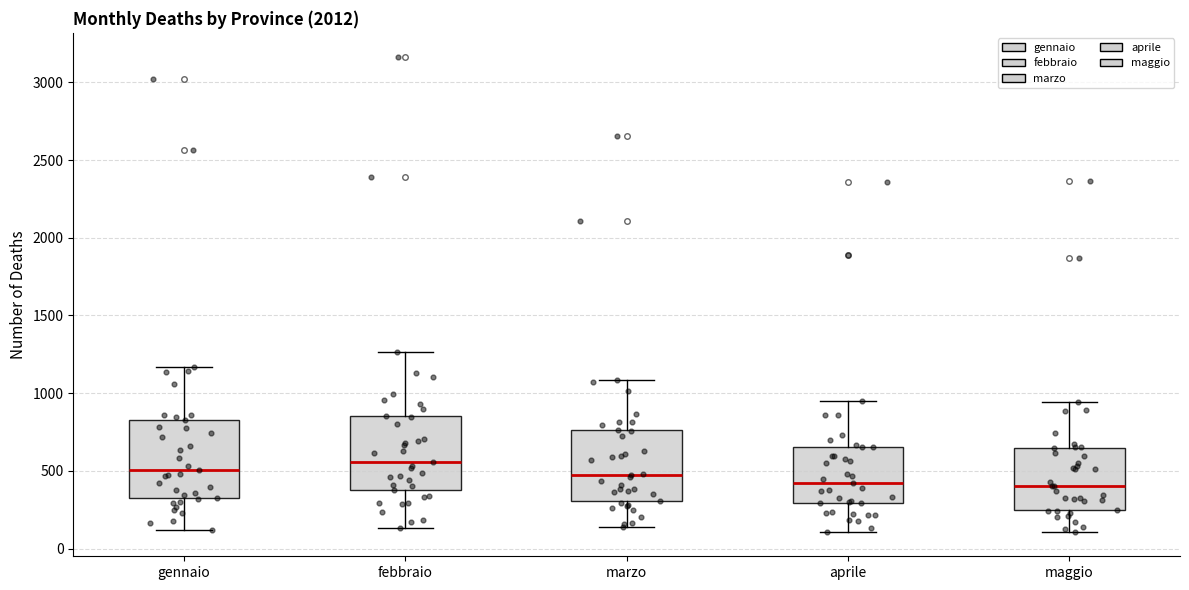

Reading left to right, read every box against the y-axis: the position of its median line, the range the box covers, and the ends of its whiskers. The values are not printed on the chart, so give them approximately, as read against the axis.

gennaio: median 500, box 350 to 850, whiskers 100 to 1150
febbraio: median 550, box 400 to 850, whiskers 150 to 1250
marzo: median 450, box 300 to 750, whiskers 150 to 1100
aprile: median 400, box 300 to 650, whiskers 100 to 950
maggio: median 400, box 250 to 650, whiskers 100 to 950